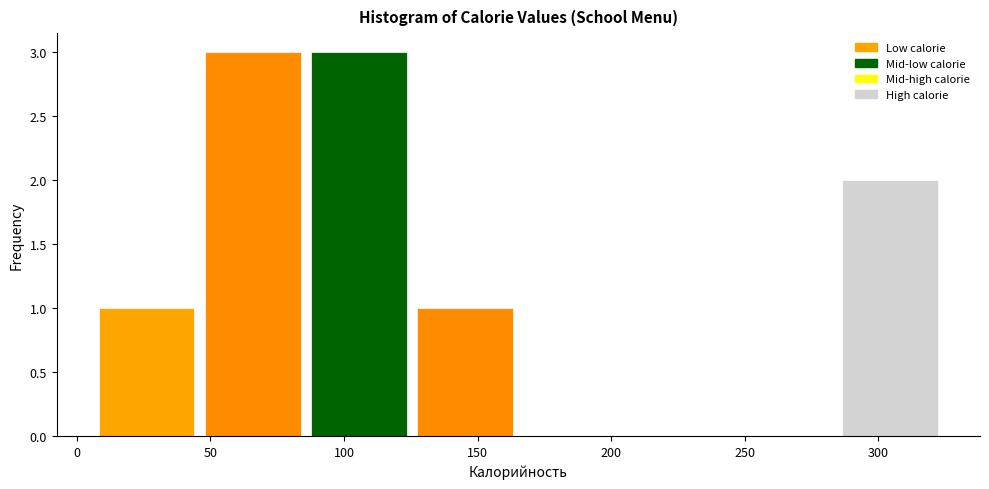

How tall is the bar that spans 50 to 90 on the x-axis? Neither the bar edges nor the heights are printed on the chart, so give them approximately, as read against the axes.

3